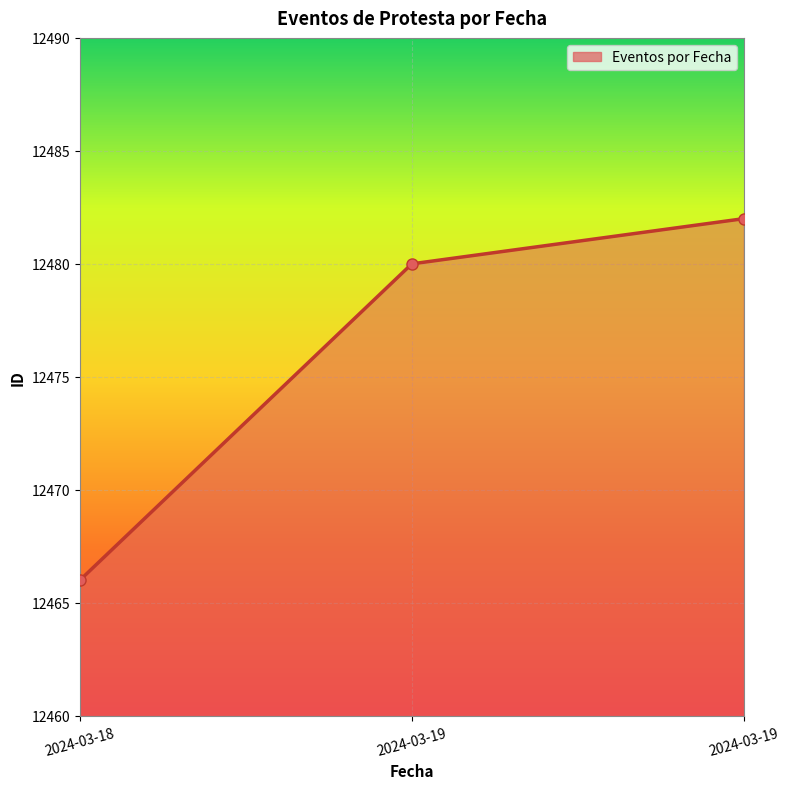

How many values are below 12480?

1